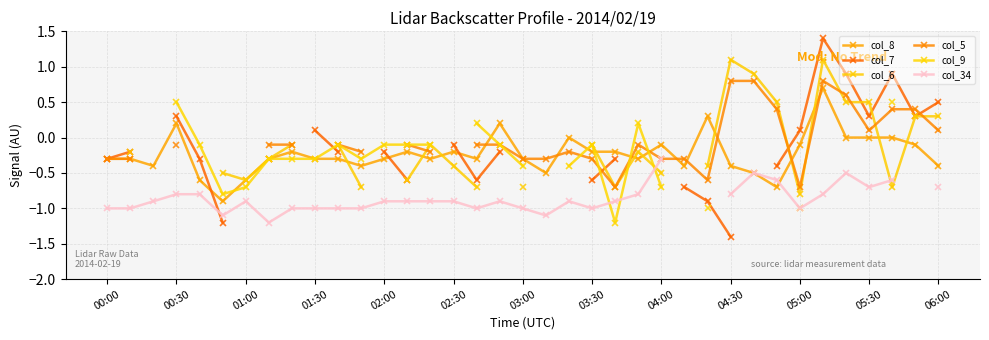

Count the number of categories in the chart.

37